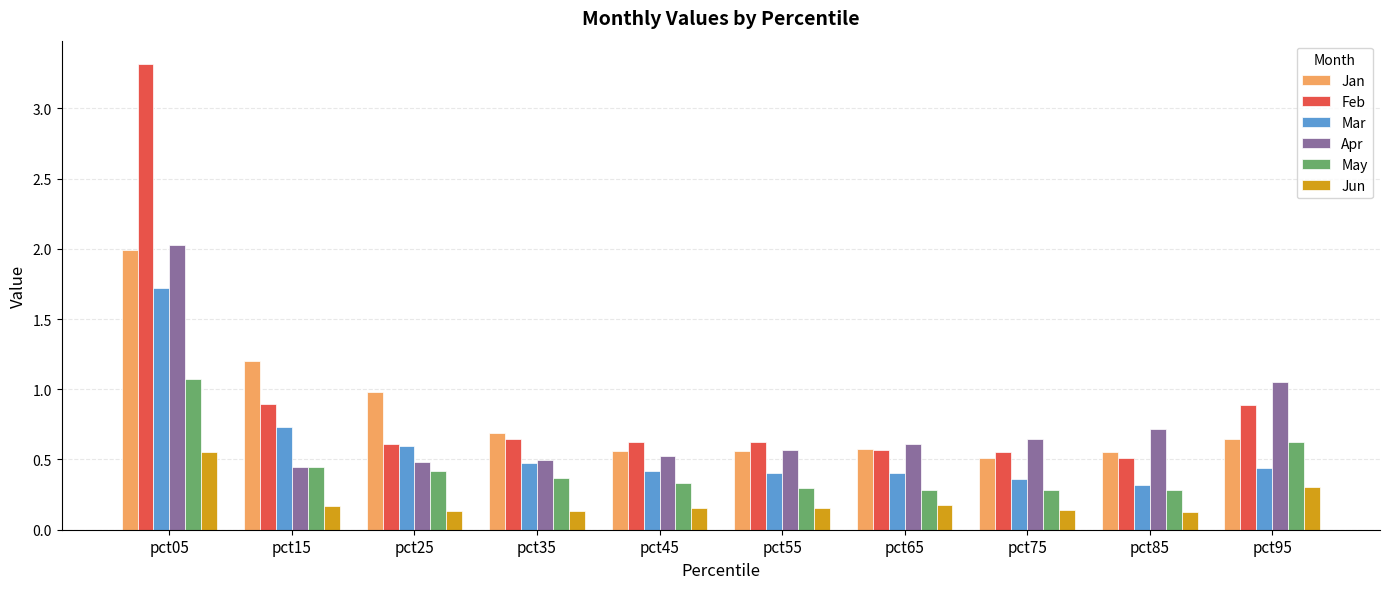

Which series has the largest range (max minus min)?

Feb